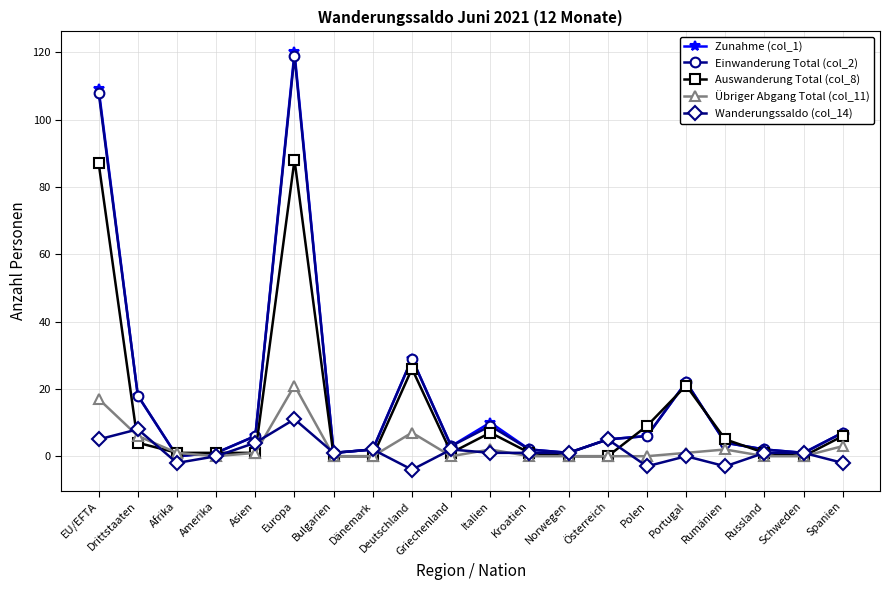

What is the sum of the Wanderungssaldo (col_14) values at Griechenland and Portugal?

2